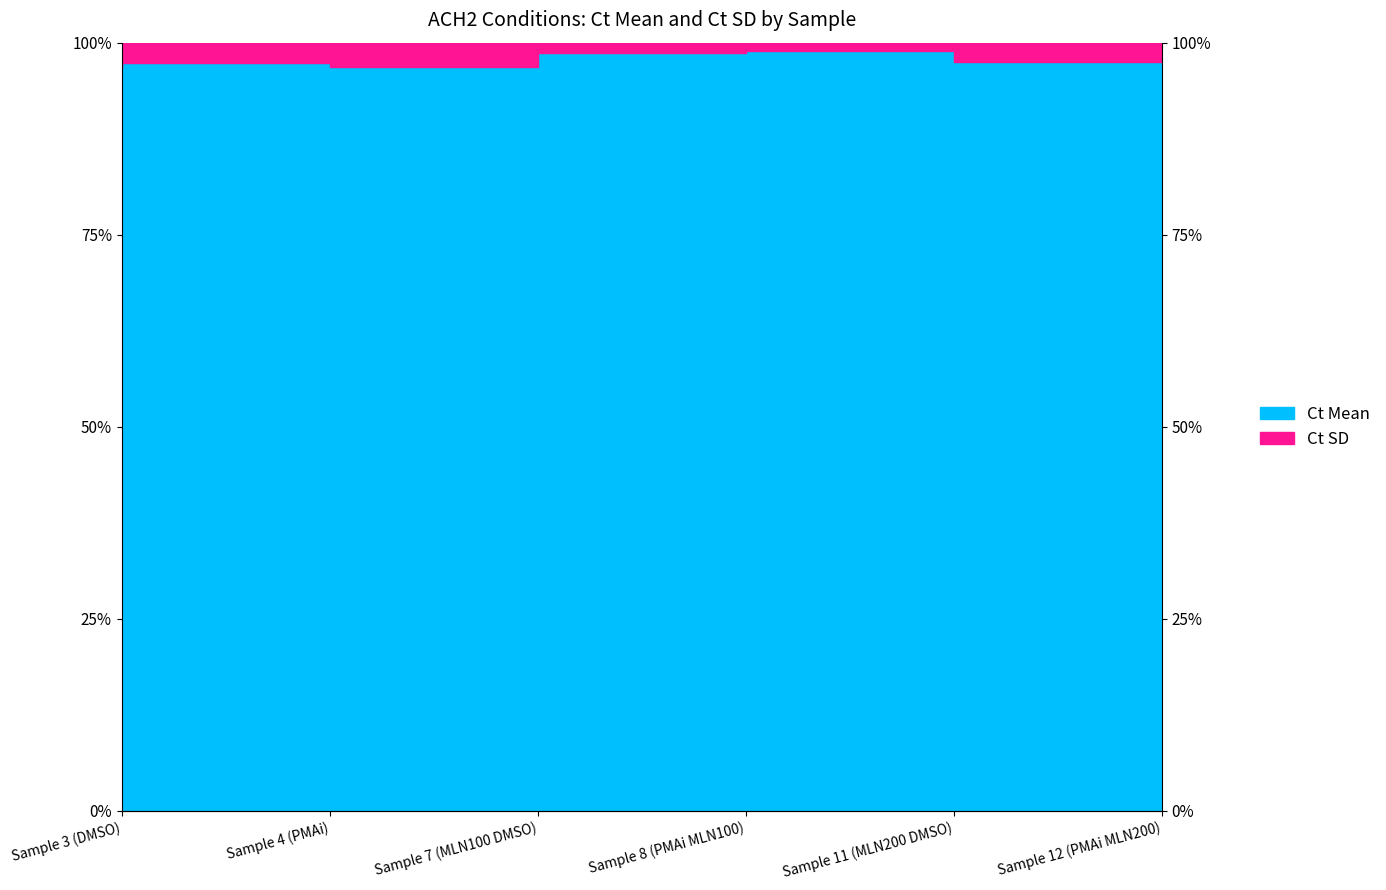

What is the value of the 5th point from the left?

99.0